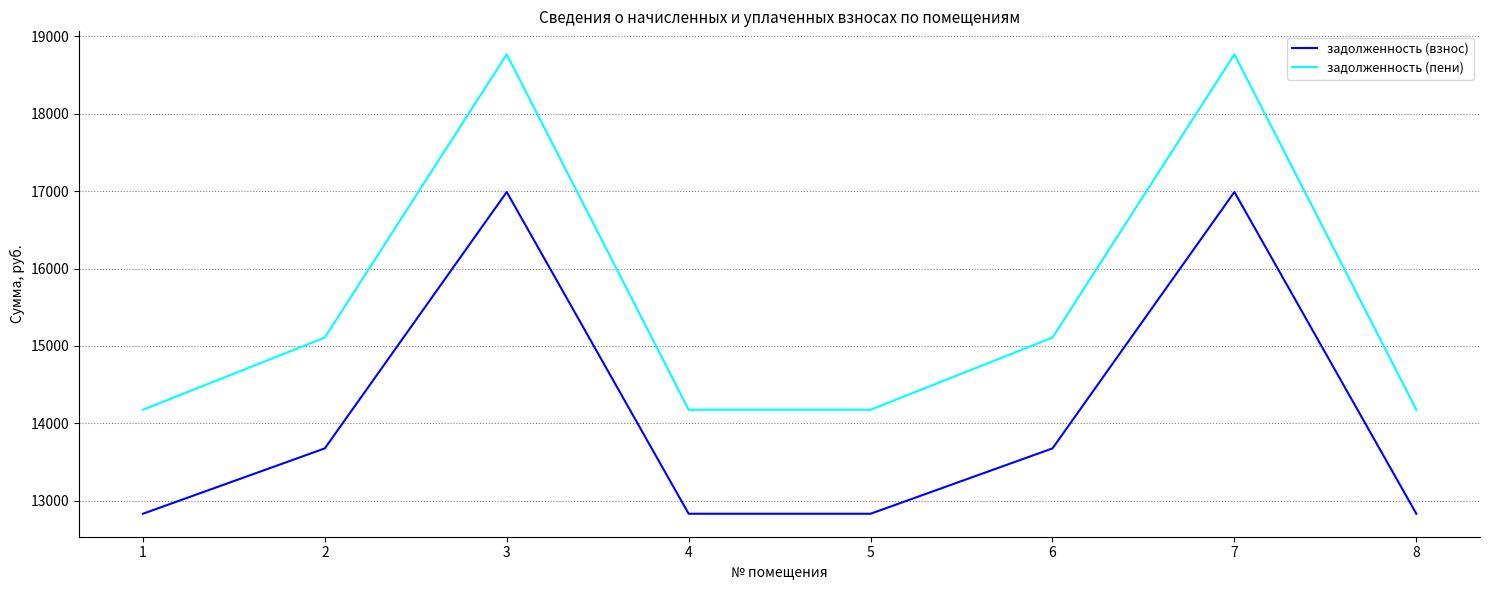

Which series has the largest total across all categories?

задолженность (пени)